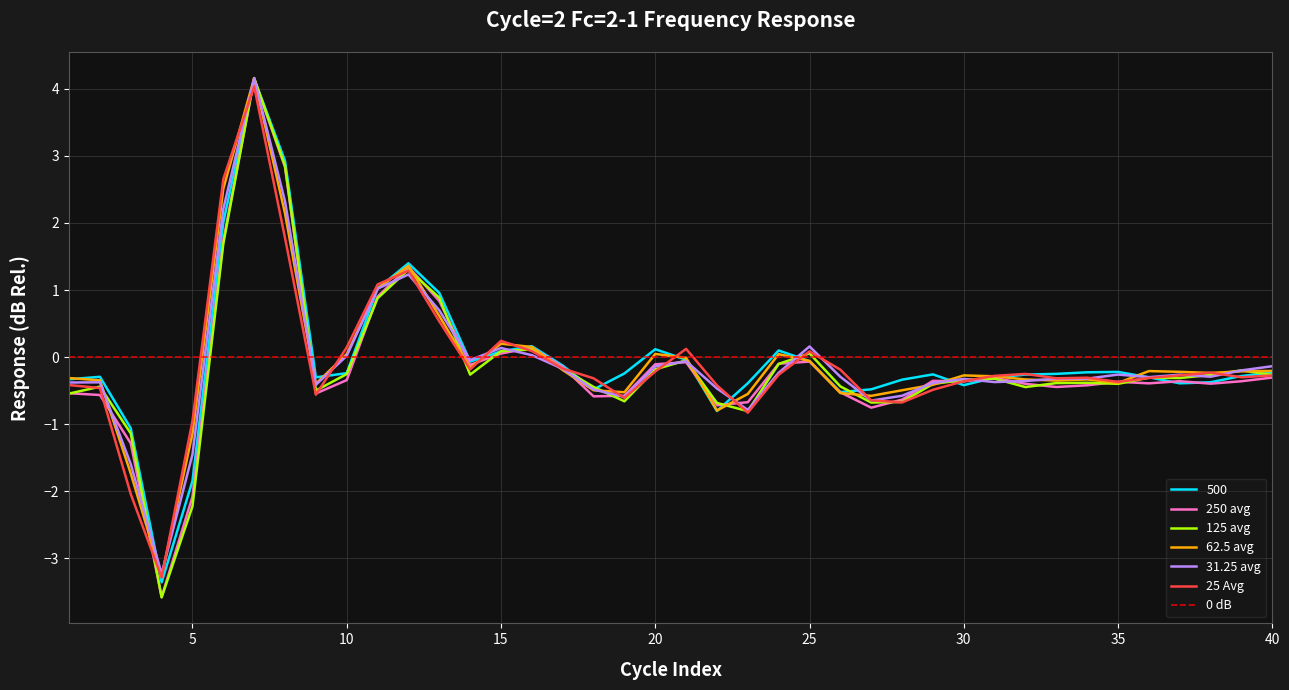

At which label is 500 closest to 0?

21